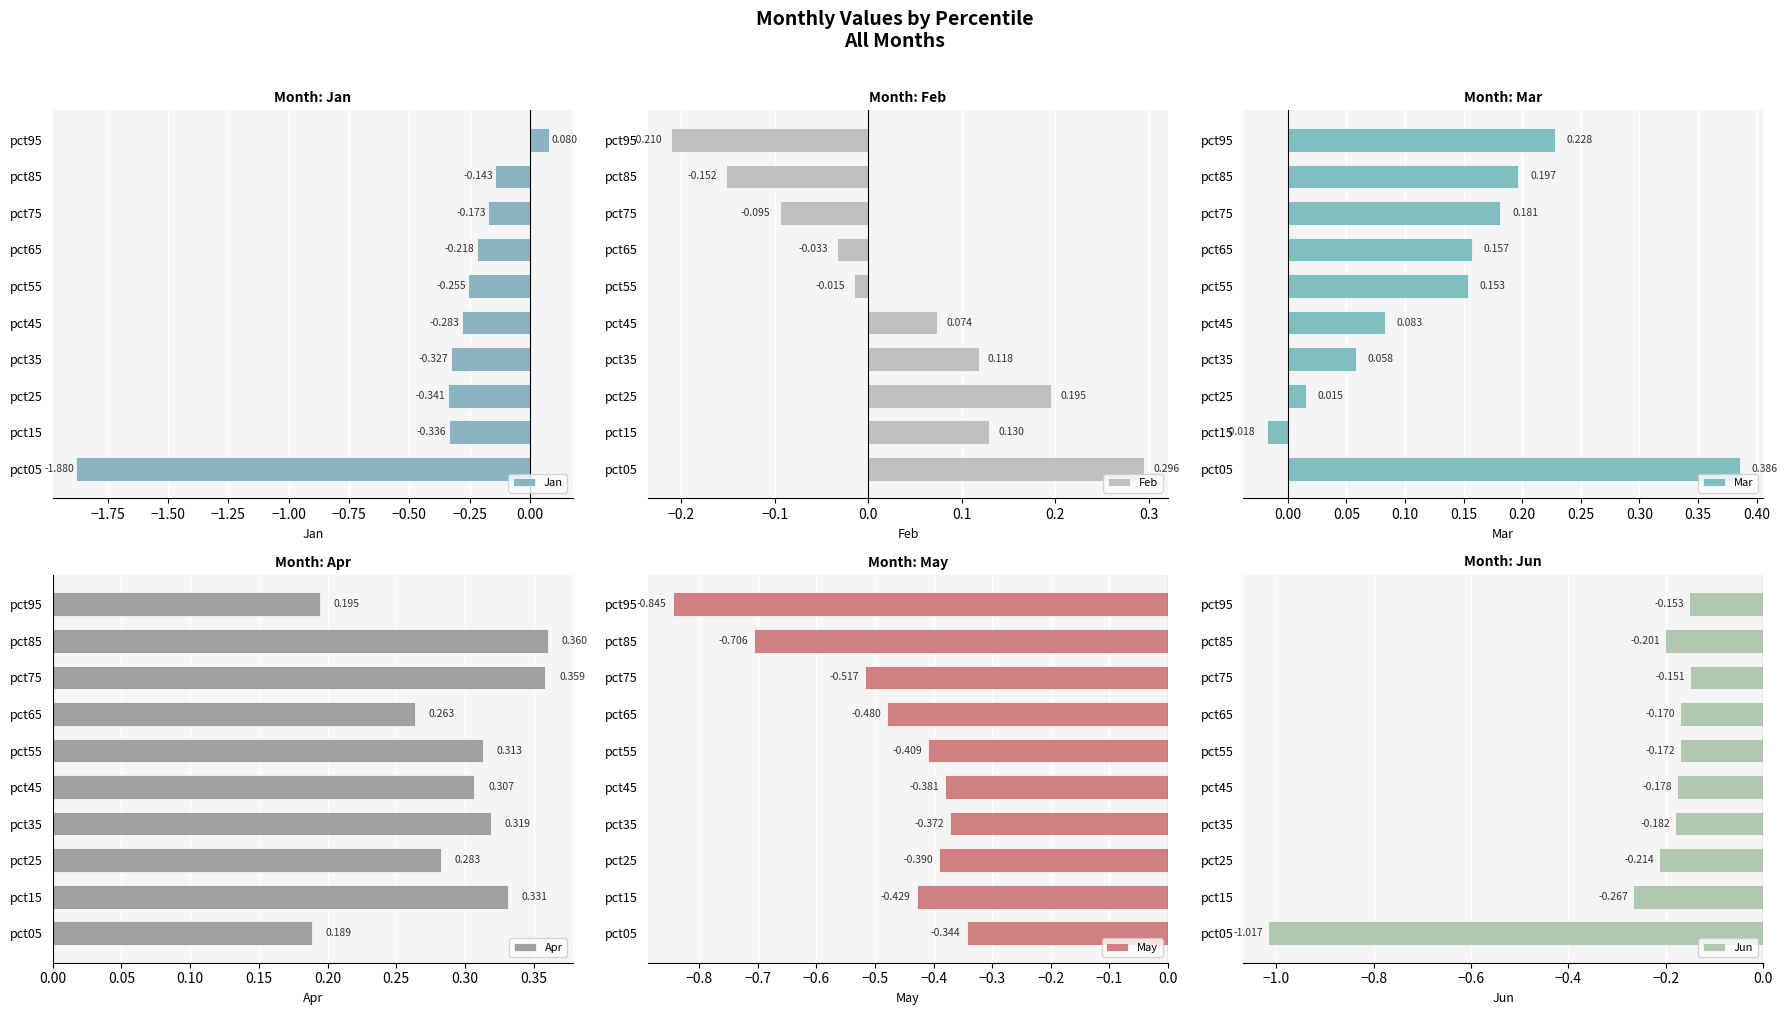

At which label does Apr reach its minimum?

pct05